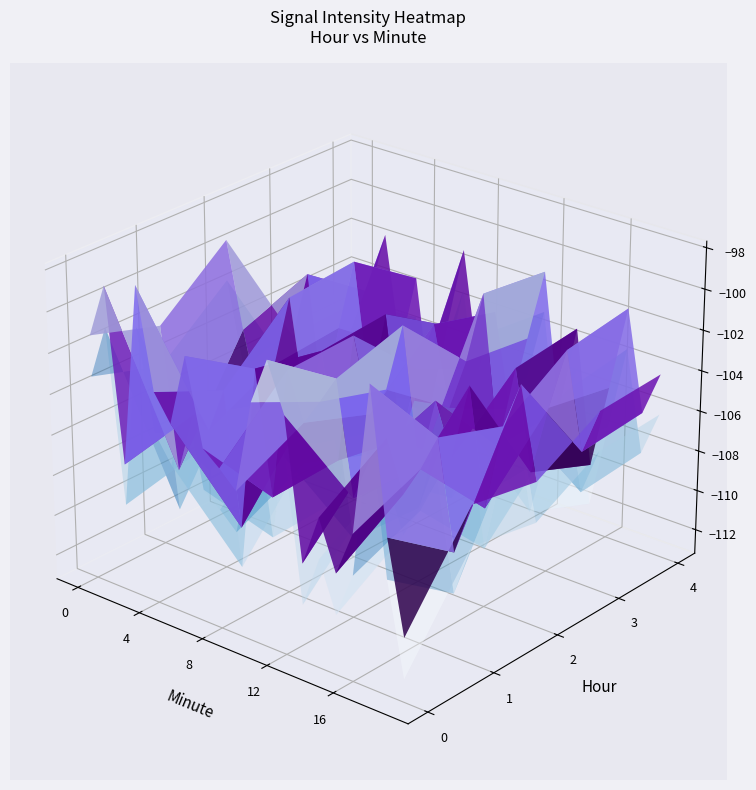

What is the minimum value shown in the chart?

-110.9